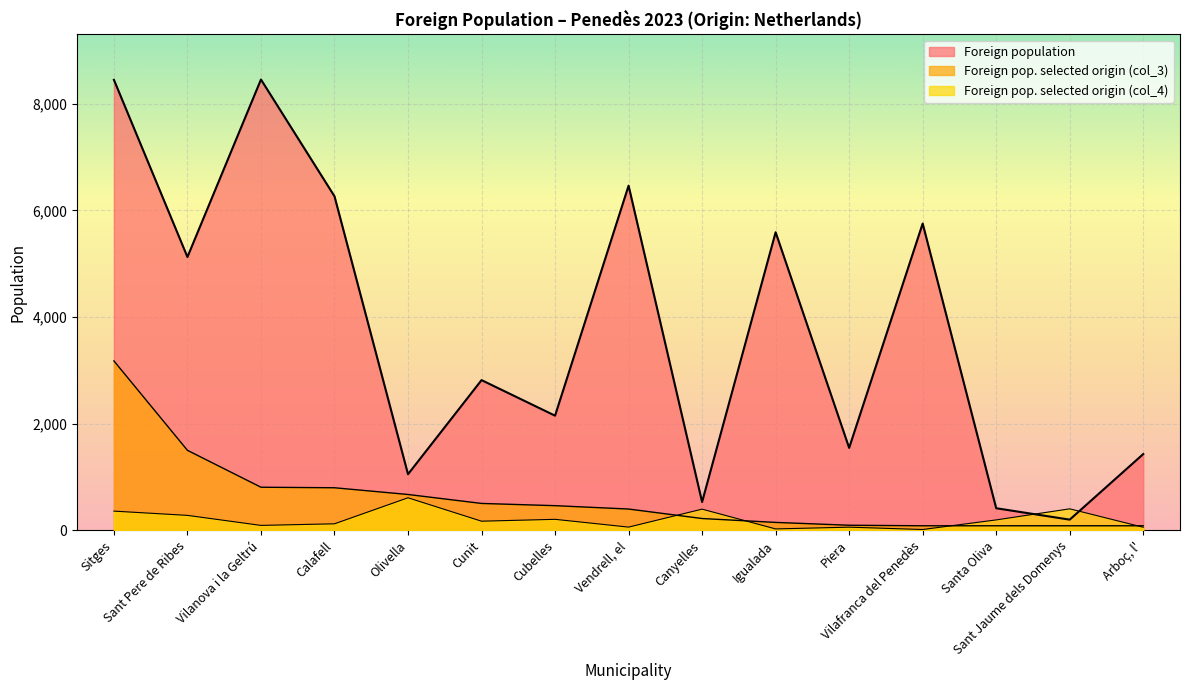

True or false: Foreign population and Foreign pop. selected origin (col_3) intersect in this chart.

False